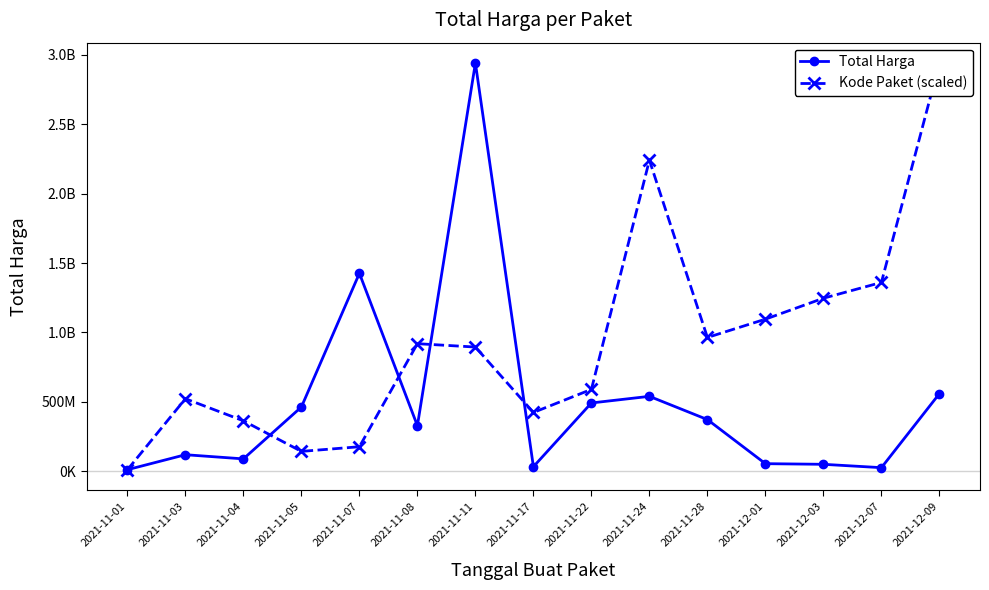

The value of Total Harga at 2021-11-11 is 2938963240.0. True or false?

True